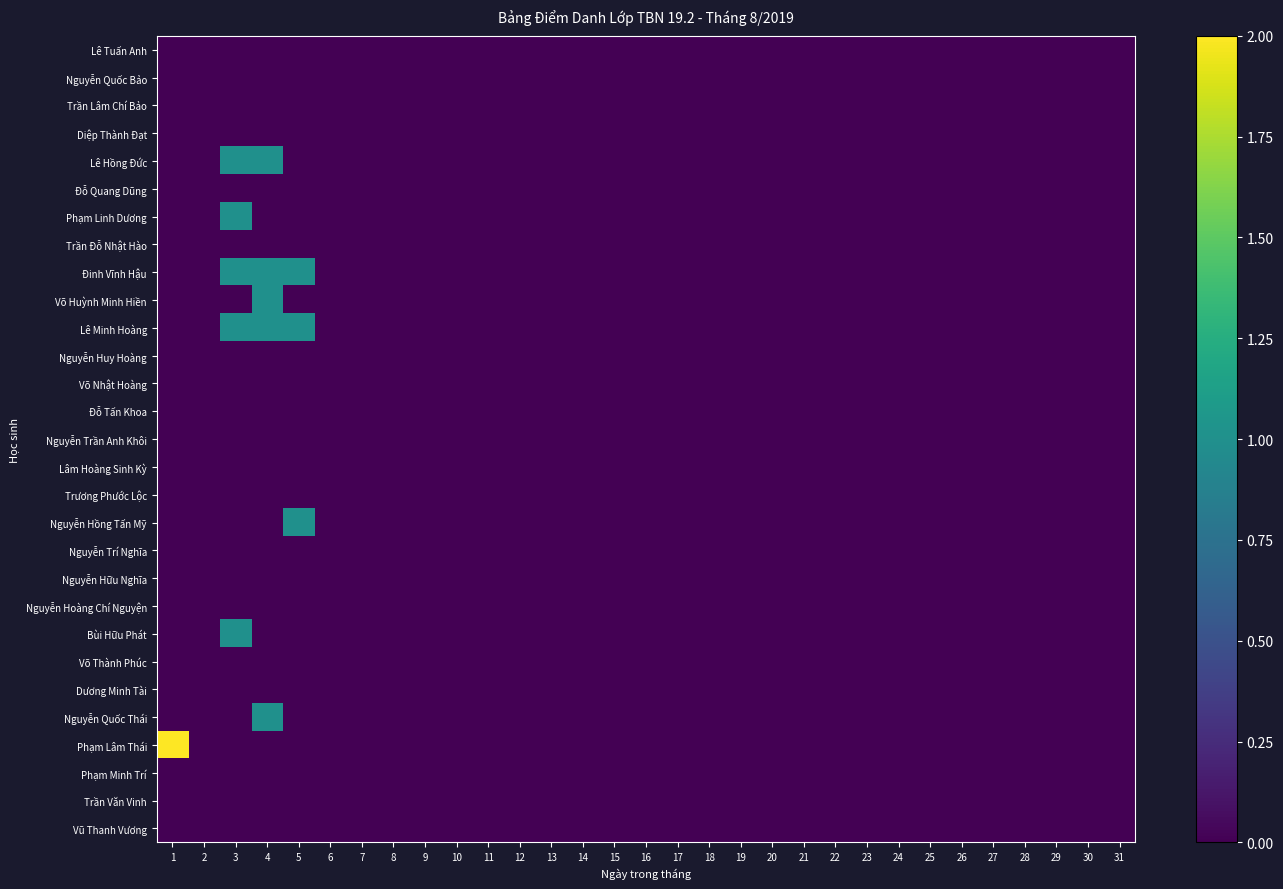

Reading left to right, extract all data points from this chart.

Lê Tuấn Anh: 1=0	2=0	3=0	4=0	5=0	6=0	7=0	8=0	9=0	10=0	11=0	12=0	13=0	14=0	15=0	16=0	17=0	18=0	19=0	20=0	21=0	22=0	23=0	24=0	25=0	26=0	27=0	28=0	29=0	30=0	31=0
Nguyễn Quốc Bảo: 1=0	2=0	3=0	4=0	5=0	6=0	7=0	8=0	9=0	10=0	11=0	12=0	13=0	14=0	15=0	16=0	17=0	18=0	19=0	20=0	21=0	22=0	23=0	24=0	25=0	26=0	27=0	28=0	29=0	30=0	31=0
Trần Lâm Chí Bảo: 1=0	2=0	3=0	4=0	5=0	6=0	7=0	8=0	9=0	10=0	11=0	12=0	13=0	14=0	15=0	16=0	17=0	18=0	19=0	20=0	21=0	22=0	23=0	24=0	25=0	26=0	27=0	28=0	29=0	30=0	31=0
Diệp Thành Đạt: 1=0	2=0	3=0	4=0	5=0	6=0	7=0	8=0	9=0	10=0	11=0	12=0	13=0	14=0	15=0	16=0	17=0	18=0	19=0	20=0	21=0	22=0	23=0	24=0	25=0	26=0	27=0	28=0	29=0	30=0	31=0
Lê Hồng Đức: 1=0	2=0	3=1	4=1	5=0	6=0	7=0	8=0	9=0	10=0	11=0	12=0	13=0	14=0	15=0	16=0	17=0	18=0	19=0	20=0	21=0	22=0	23=0	24=0	25=0	26=0	27=0	28=0	29=0	30=0	31=0
Đỗ Quang Dũng: 1=0	2=0	3=0	4=0	5=0	6=0	7=0	8=0	9=0	10=0	11=0	12=0	13=0	14=0	15=0	16=0	17=0	18=0	19=0	20=0	21=0	22=0	23=0	24=0	25=0	26=0	27=0	28=0	29=0	30=0	31=0
Phạm Linh Dương: 1=0	2=0	3=1	4=0	5=0	6=0	7=0	8=0	9=0	10=0	11=0	12=0	13=0	14=0	15=0	16=0	17=0	18=0	19=0	20=0	21=0	22=0	23=0	24=0	25=0	26=0	27=0	28=0	29=0	30=0	31=0
Trần Đỗ Nhật Hào: 1=0	2=0	3=0	4=0	5=0	6=0	7=0	8=0	9=0	10=0	11=0	12=0	13=0	14=0	15=0	16=0	17=0	18=0	19=0	20=0	21=0	22=0	23=0	24=0	25=0	26=0	27=0	28=0	29=0	30=0	31=0
Đinh Vĩnh Hậu: 1=0	2=0	3=1	4=1	5=1	6=0	7=0	8=0	9=0	10=0	11=0	12=0	13=0	14=0	15=0	16=0	17=0	18=0	19=0	20=0	21=0	22=0	23=0	24=0	25=0	26=0	27=0	28=0	29=0	30=0	31=0
Võ Huỳnh Minh Hiền: 1=0	2=0	3=0	4=1	5=0	6=0	7=0	8=0	9=0	10=0	11=0	12=0	13=0	14=0	15=0	16=0	17=0	18=0	19=0	20=0	21=0	22=0	23=0	24=0	25=0	26=0	27=0	28=0	29=0	30=0	31=0
Lê Minh Hoàng: 1=0	2=0	3=1	4=1	5=1	6=0	7=0	8=0	9=0	10=0	11=0	12=0	13=0	14=0	15=0	16=0	17=0	18=0	19=0	20=0	21=0	22=0	23=0	24=0	25=0	26=0	27=0	28=0	29=0	30=0	31=0
Nguyễn Huy Hoàng: 1=0	2=0	3=0	4=0	5=0	6=0	7=0	8=0	9=0	10=0	11=0	12=0	13=0	14=0	15=0	16=0	17=0	18=0	19=0	20=0	21=0	22=0	23=0	24=0	25=0	26=0	27=0	28=0	29=0	30=0	31=0
Võ Nhật Hoàng: 1=0	2=0	3=0	4=0	5=0	6=0	7=0	8=0	9=0	10=0	11=0	12=0	13=0	14=0	15=0	16=0	17=0	18=0	19=0	20=0	21=0	22=0	23=0	24=0	25=0	26=0	27=0	28=0	29=0	30=0	31=0
Đỗ Tấn Khoa: 1=0	2=0	3=0	4=0	5=0	6=0	7=0	8=0	9=0	10=0	11=0	12=0	13=0	14=0	15=0	16=0	17=0	18=0	19=0	20=0	21=0	22=0	23=0	24=0	25=0	26=0	27=0	28=0	29=0	30=0	31=0
Nguyễn Trần Anh Khôi: 1=0	2=0	3=0	4=0	5=0	6=0	7=0	8=0	9=0	10=0	11=0	12=0	13=0	14=0	15=0	16=0	17=0	18=0	19=0	20=0	21=0	22=0	23=0	24=0	25=0	26=0	27=0	28=0	29=0	30=0	31=0
Lâm Hoàng Sinh Kỳ: 1=0	2=0	3=0	4=0	5=0	6=0	7=0	8=0	9=0	10=0	11=0	12=0	13=0	14=0	15=0	16=0	17=0	18=0	19=0	20=0	21=0	22=0	23=0	24=0	25=0	26=0	27=0	28=0	29=0	30=0	31=0
Trương Phước Lộc: 1=0	2=0	3=0	4=0	5=0	6=0	7=0	8=0	9=0	10=0	11=0	12=0	13=0	14=0	15=0	16=0	17=0	18=0	19=0	20=0	21=0	22=0	23=0	24=0	25=0	26=0	27=0	28=0	29=0	30=0	31=0
Nguyễn Hồng Tấn Mỹ: 1=0	2=0	3=0	4=0	5=1	6=0	7=0	8=0	9=0	10=0	11=0	12=0	13=0	14=0	15=0	16=0	17=0	18=0	19=0	20=0	21=0	22=0	23=0	24=0	25=0	26=0	27=0	28=0	29=0	30=0	31=0
Nguyễn Trí Nghĩa: 1=0	2=0	3=0	4=0	5=0	6=0	7=0	8=0	9=0	10=0	11=0	12=0	13=0	14=0	15=0	16=0	17=0	18=0	19=0	20=0	21=0	22=0	23=0	24=0	25=0	26=0	27=0	28=0	29=0	30=0	31=0
Nguyễn Hữu Nghĩa: 1=0	2=0	3=0	4=0	5=0	6=0	7=0	8=0	9=0	10=0	11=0	12=0	13=0	14=0	15=0	16=0	17=0	18=0	19=0	20=0	21=0	22=0	23=0	24=0	25=0	26=0	27=0	28=0	29=0	30=0	31=0
Nguyễn Hoàng Chí Nguyện: 1=0	2=0	3=0	4=0	5=0	6=0	7=0	8=0	9=0	10=0	11=0	12=0	13=0	14=0	15=0	16=0	17=0	18=0	19=0	20=0	21=0	22=0	23=0	24=0	25=0	26=0	27=0	28=0	29=0	30=0	31=0
Bùi Hữu Phát: 1=0	2=0	3=1	4=0	5=0	6=0	7=0	8=0	9=0	10=0	11=0	12=0	13=0	14=0	15=0	16=0	17=0	18=0	19=0	20=0	21=0	22=0	23=0	24=0	25=0	26=0	27=0	28=0	29=0	30=0	31=0
Võ Thành Phúc: 1=0	2=0	3=0	4=0	5=0	6=0	7=0	8=0	9=0	10=0	11=0	12=0	13=0	14=0	15=0	16=0	17=0	18=0	19=0	20=0	21=0	22=0	23=0	24=0	25=0	26=0	27=0	28=0	29=0	30=0	31=0
Dương Minh Tài: 1=0	2=0	3=0	4=0	5=0	6=0	7=0	8=0	9=0	10=0	11=0	12=0	13=0	14=0	15=0	16=0	17=0	18=0	19=0	20=0	21=0	22=0	23=0	24=0	25=0	26=0	27=0	28=0	29=0	30=0	31=0
Nguyễn Quốc Thái: 1=0	2=0	3=0	4=1	5=0	6=0	7=0	8=0	9=0	10=0	11=0	12=0	13=0	14=0	15=0	16=0	17=0	18=0	19=0	20=0	21=0	22=0	23=0	24=0	25=0	26=0	27=0	28=0	29=0	30=0	31=0
Phạm Lâm Thái: 1=2	2=0	3=0	4=0	5=0	6=0	7=0	8=0	9=0	10=0	11=0	12=0	13=0	14=0	15=0	16=0	17=0	18=0	19=0	20=0	21=0	22=0	23=0	24=0	25=0	26=0	27=0	28=0	29=0	30=0	31=0
Phạm Minh Trí: 1=0	2=0	3=0	4=0	5=0	6=0	7=0	8=0	9=0	10=0	11=0	12=0	13=0	14=0	15=0	16=0	17=0	18=0	19=0	20=0	21=0	22=0	23=0	24=0	25=0	26=0	27=0	28=0	29=0	30=0	31=0
Trần Văn Vinh: 1=0	2=0	3=0	4=0	5=0	6=0	7=0	8=0	9=0	10=0	11=0	12=0	13=0	14=0	15=0	16=0	17=0	18=0	19=0	20=0	21=0	22=0	23=0	24=0	25=0	26=0	27=0	28=0	29=0	30=0	31=0
Vũ Thanh Vương: 1=0	2=0	3=0	4=0	5=0	6=0	7=0	8=0	9=0	10=0	11=0	12=0	13=0	14=0	15=0	16=0	17=0	18=0	19=0	20=0	21=0	22=0	23=0	24=0	25=0	26=0	27=0	28=0	29=0	30=0	31=0